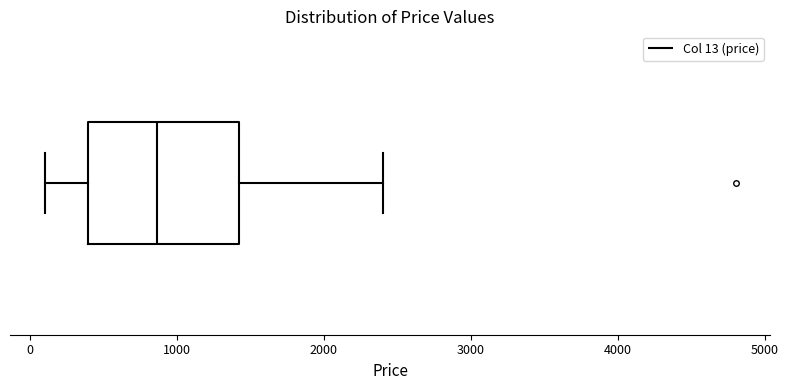

Transcribe this box plot: give where the median line is, the range the box spans, and where the two whiskers end, as read against the x-axis. The values are not printed on the chart, so give them approximately, as read against the axis.

median 900, box 400 to 1400, whiskers 100 to 2400